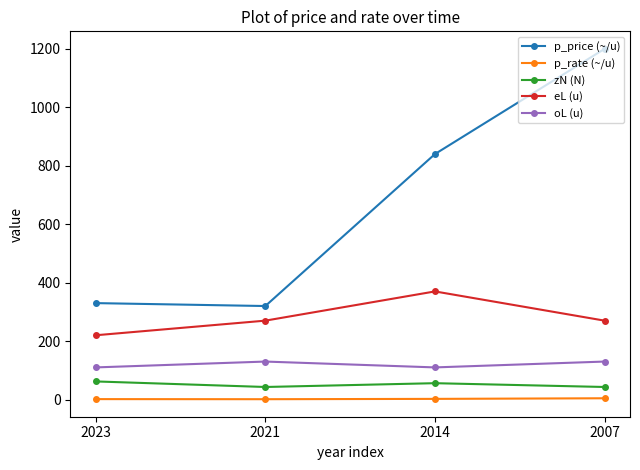

What is the difference between the maximum and minimum values in the eL (u) series?

150.0